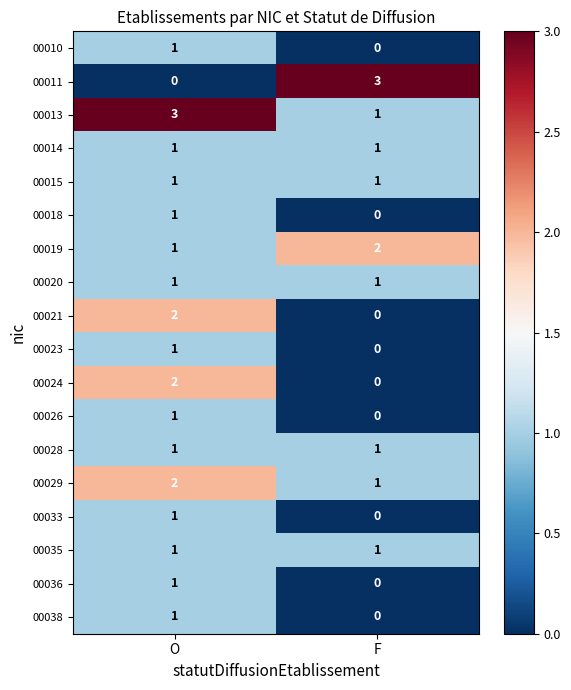

The value of 00021 at F is 0. True or false?

True